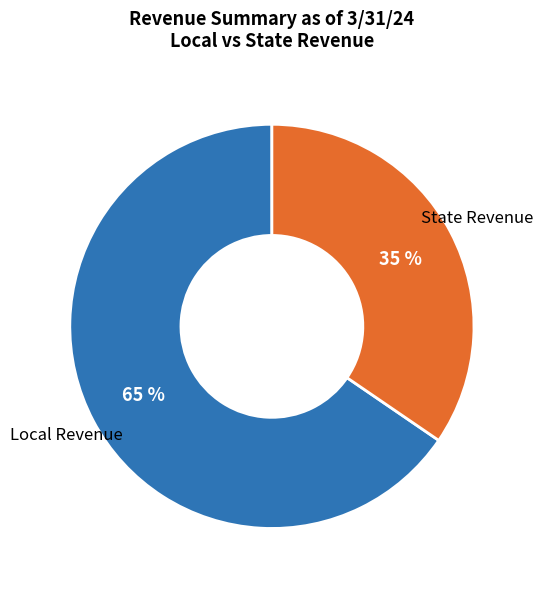

To the nearest percent, what is the average slice percentage?

50%